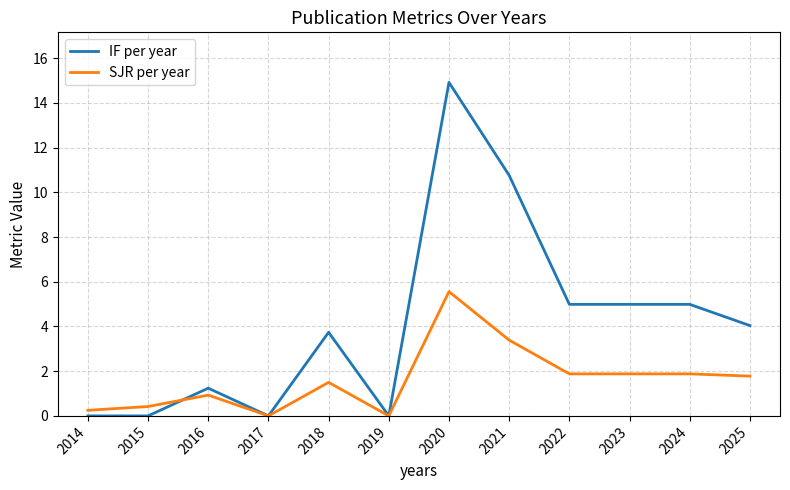

How many lines are shown in the chart?

2